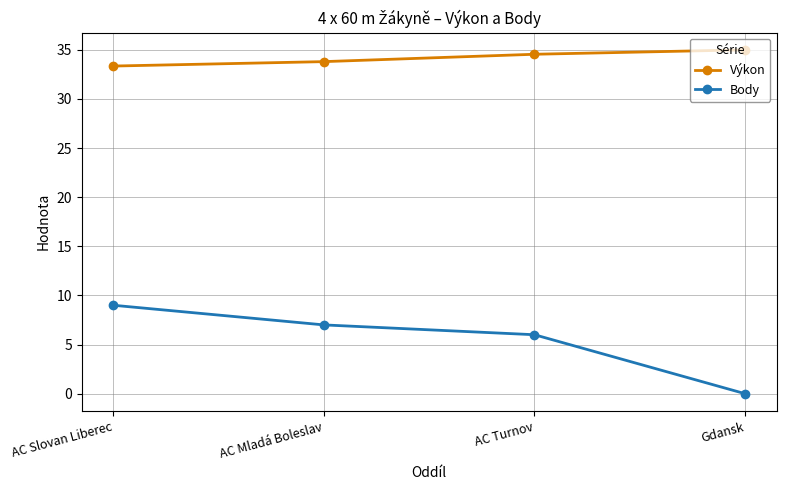

What are all the series names shown in the legend?

Výkon, Body